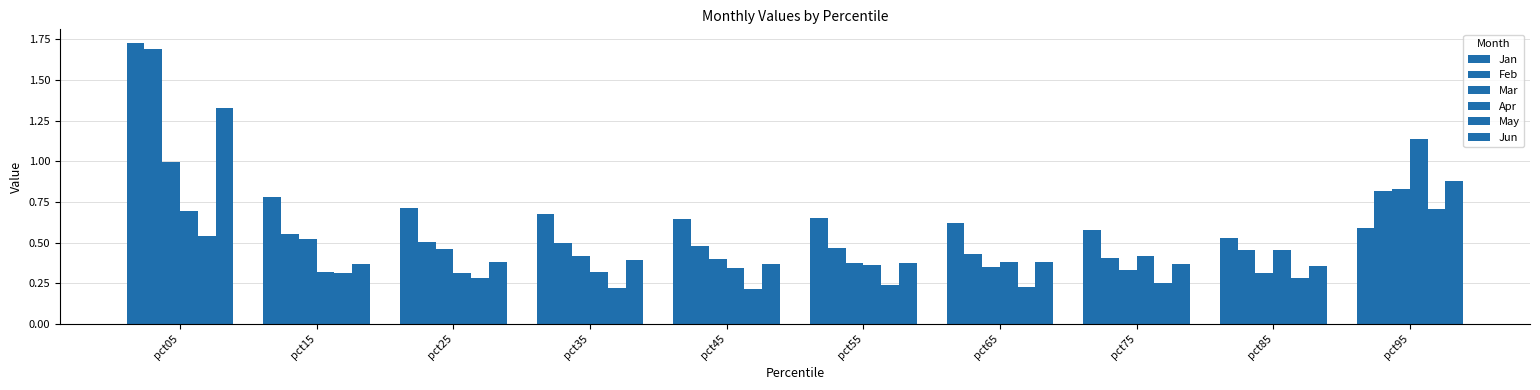

Is it true that Feb equals 0.2 at pct65?

False